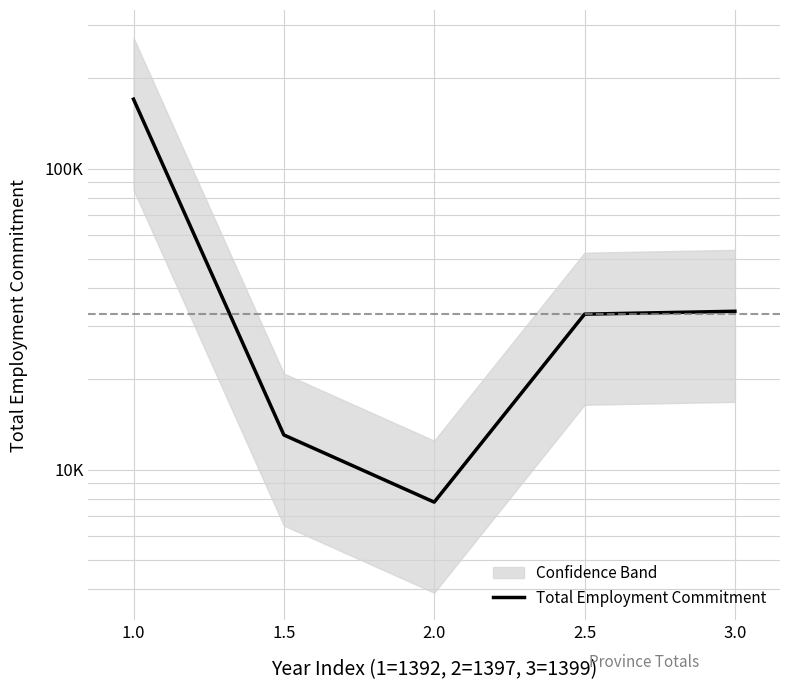

What is the difference between the values at 1.0 and 2.5?

137397